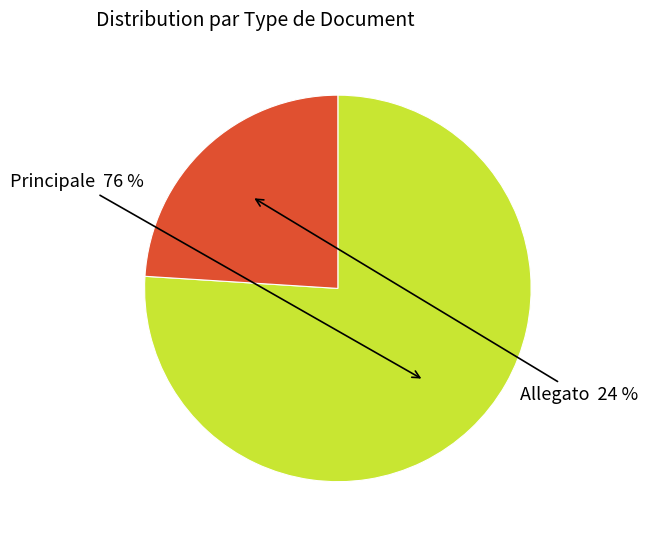

Does any single category account for the majority?

Yes